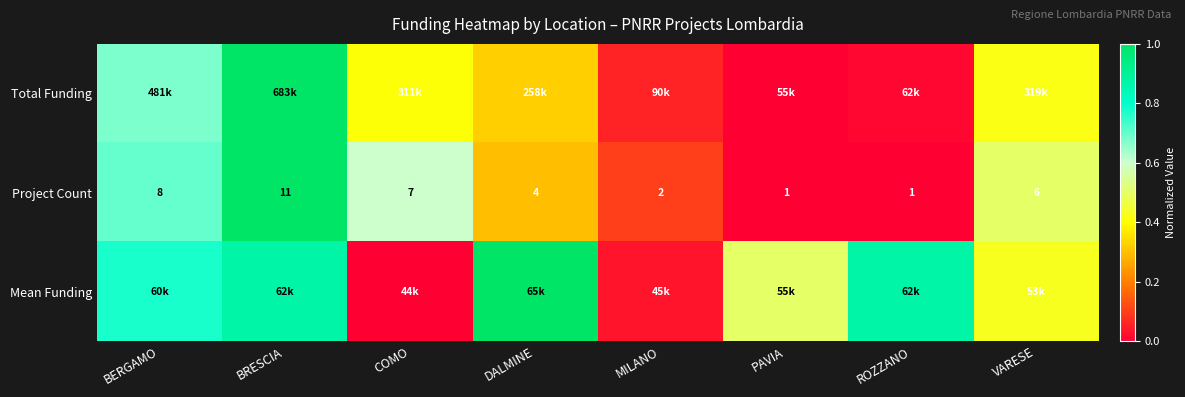

At which label does Project Count reach its peak?

BRESCIA